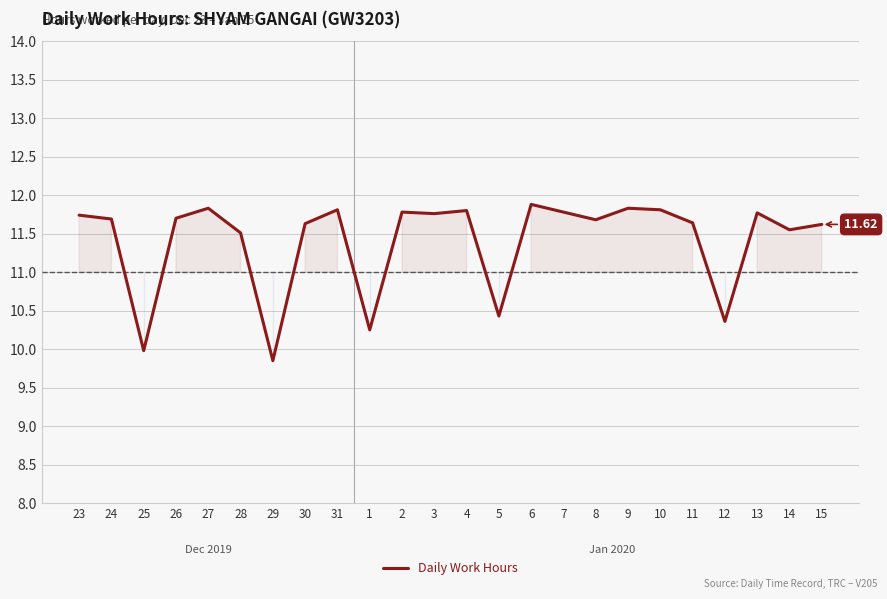

Approximately how many times larger is the value at 24 compared to 30?

1.0